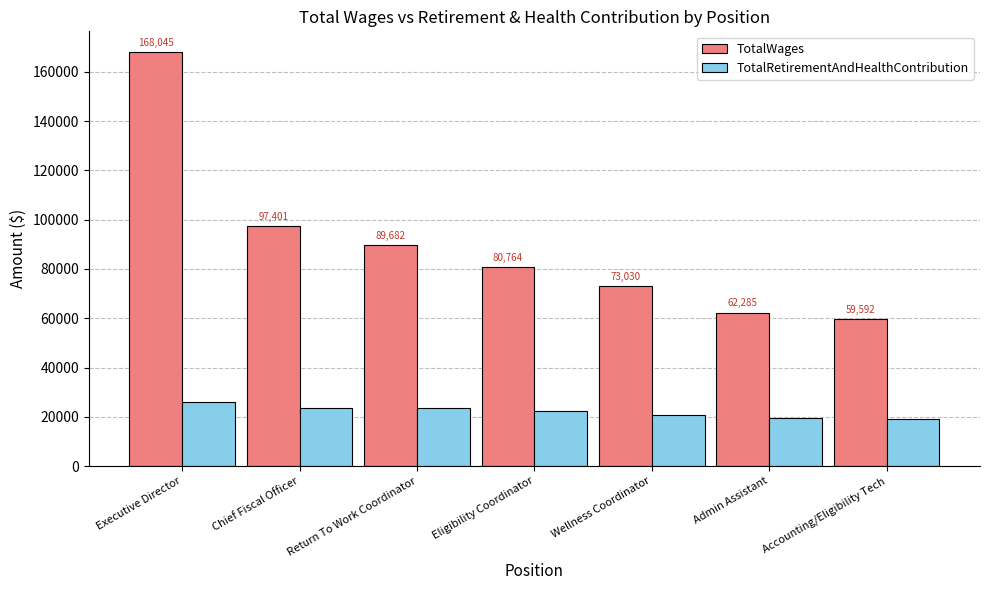

How many groups of bars are there?

7